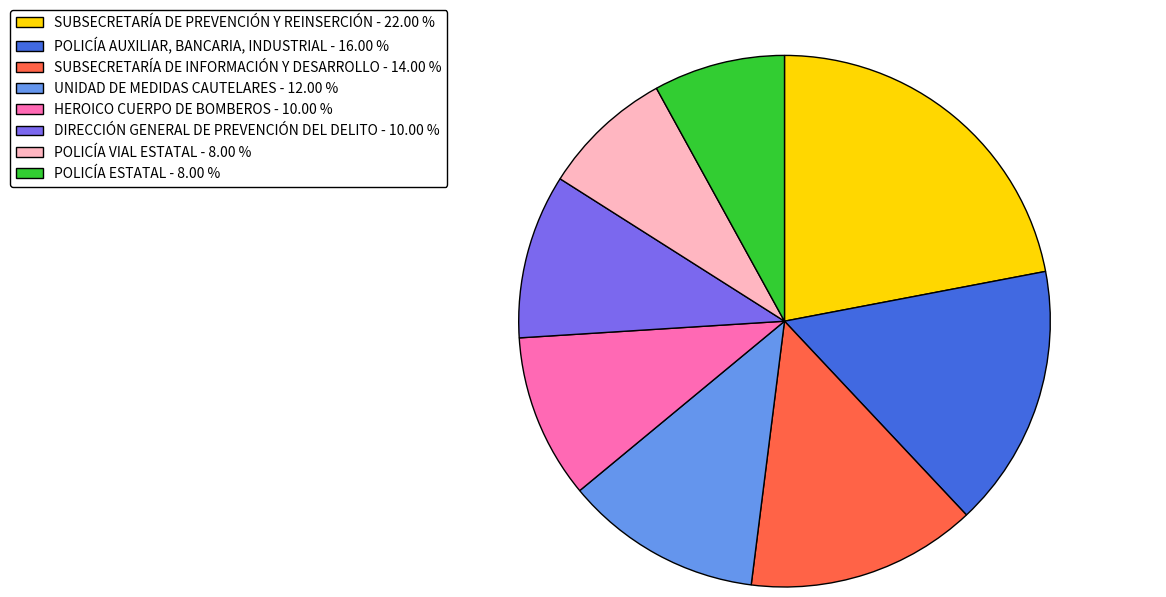

Is there any slice that represents more than half of the pie?

No